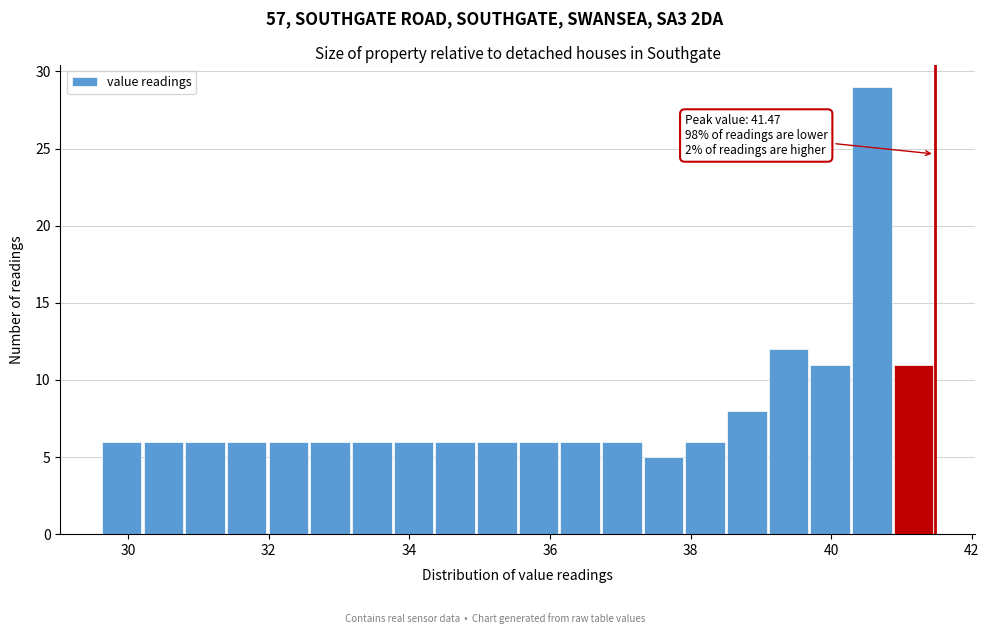

Around what value on the x-axis is the tallest bar? Give the approximate position of its centre, as read against the axis.

40.6